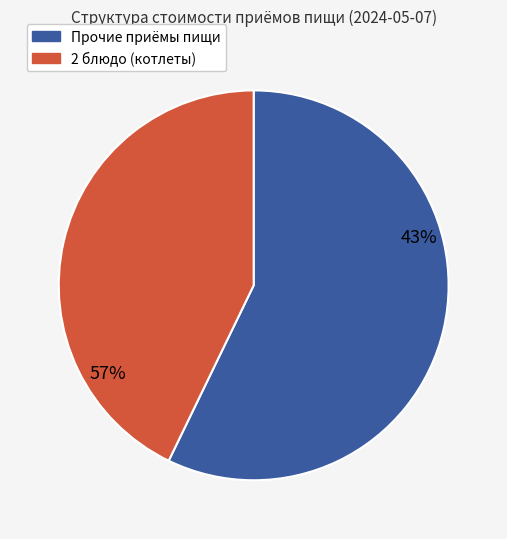

Which slice is the largest?

2 блюдо